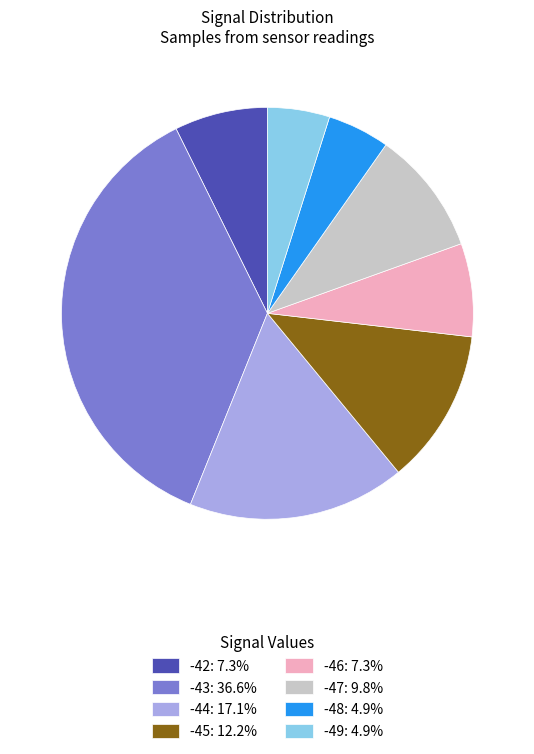

Does -45: 12.2% represent more than half of the total?

No